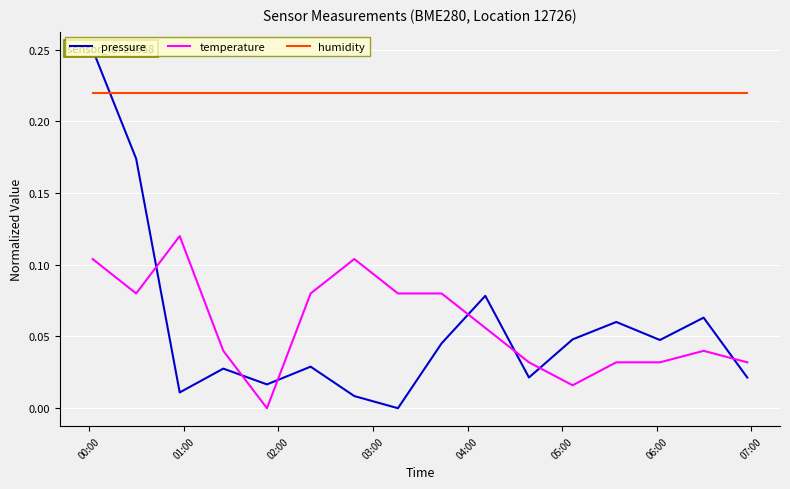

True or false: humidity and temperature intersect in this chart.

False